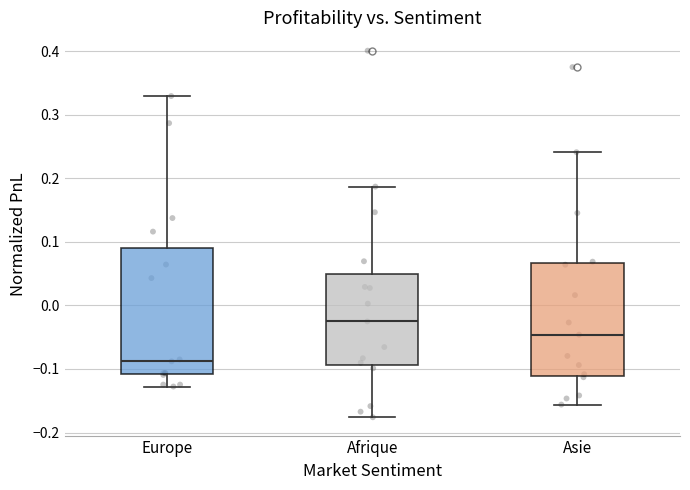

Where does the median line of the box for Afrique sit on the y-axis? The values are not printed on the chart, so give them approximately, as read against the axis.

-0.03